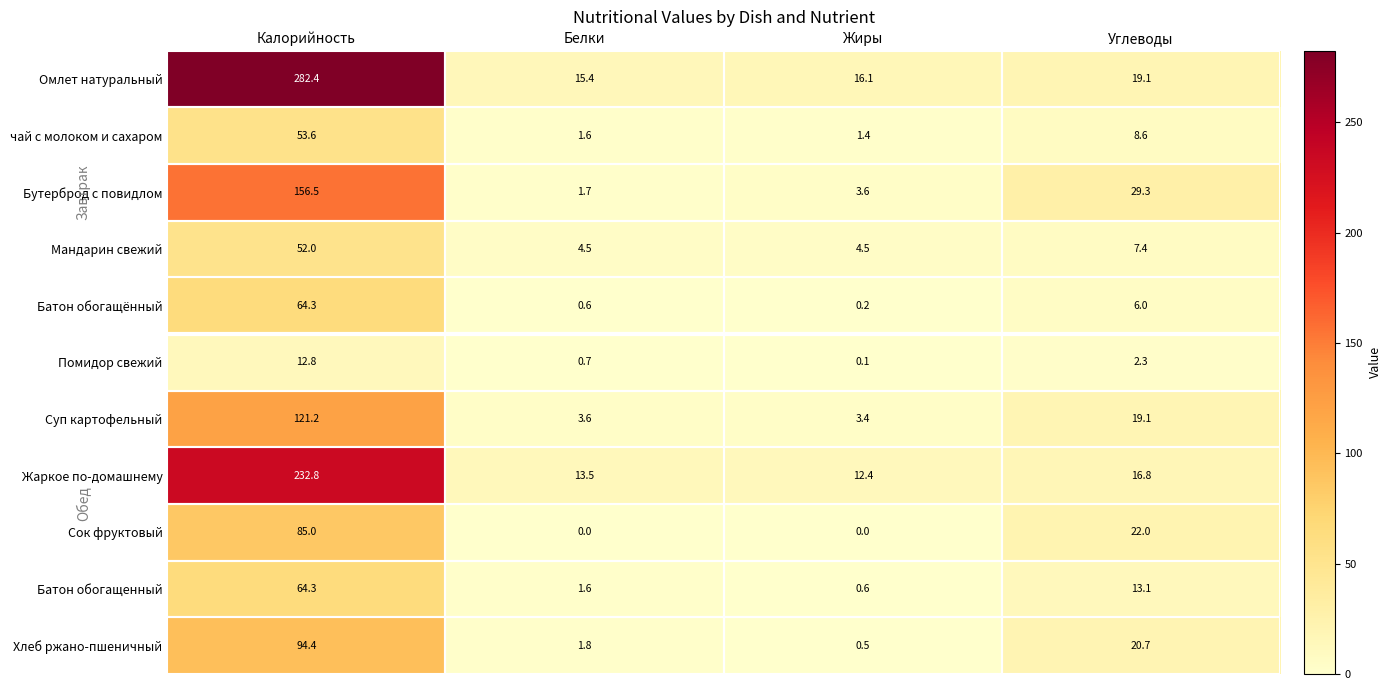

What is the spread (max minus min) of values at Калорийность?

269.6